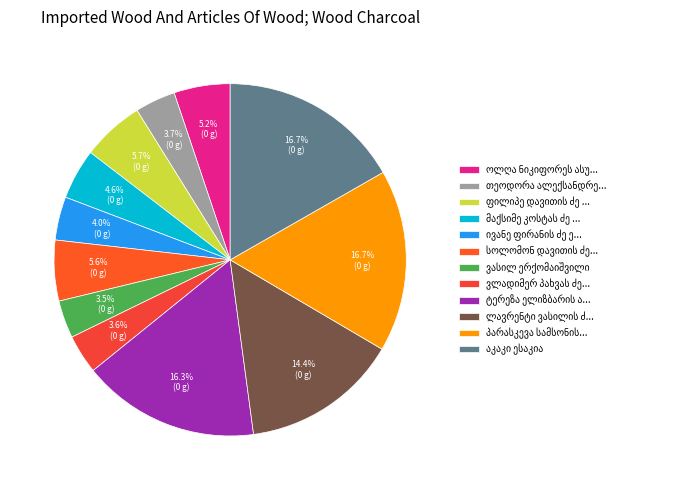

Count the number of slices in the pie.

12